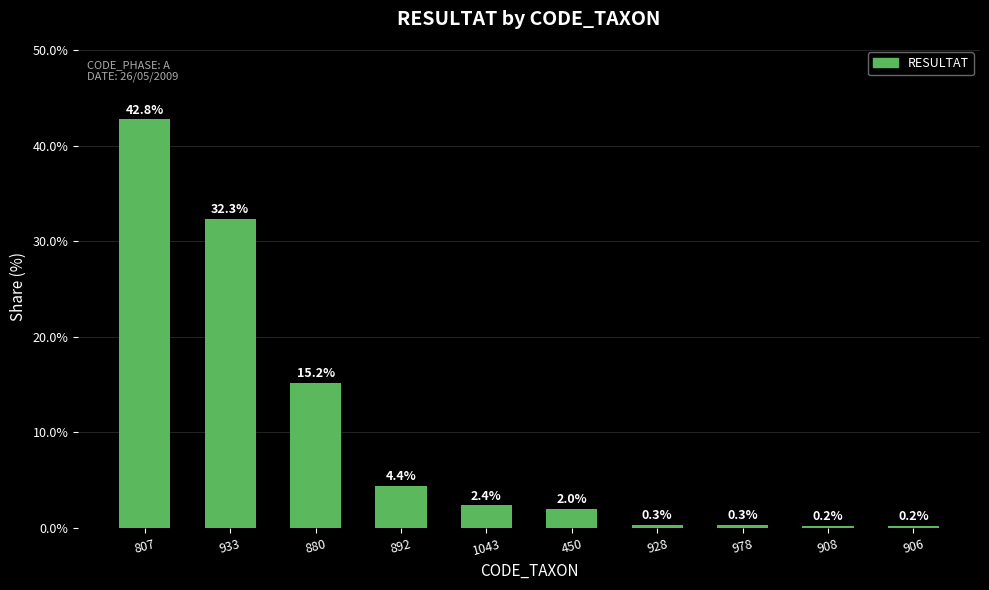

What is the difference between the values at 892 and 908?

4.2